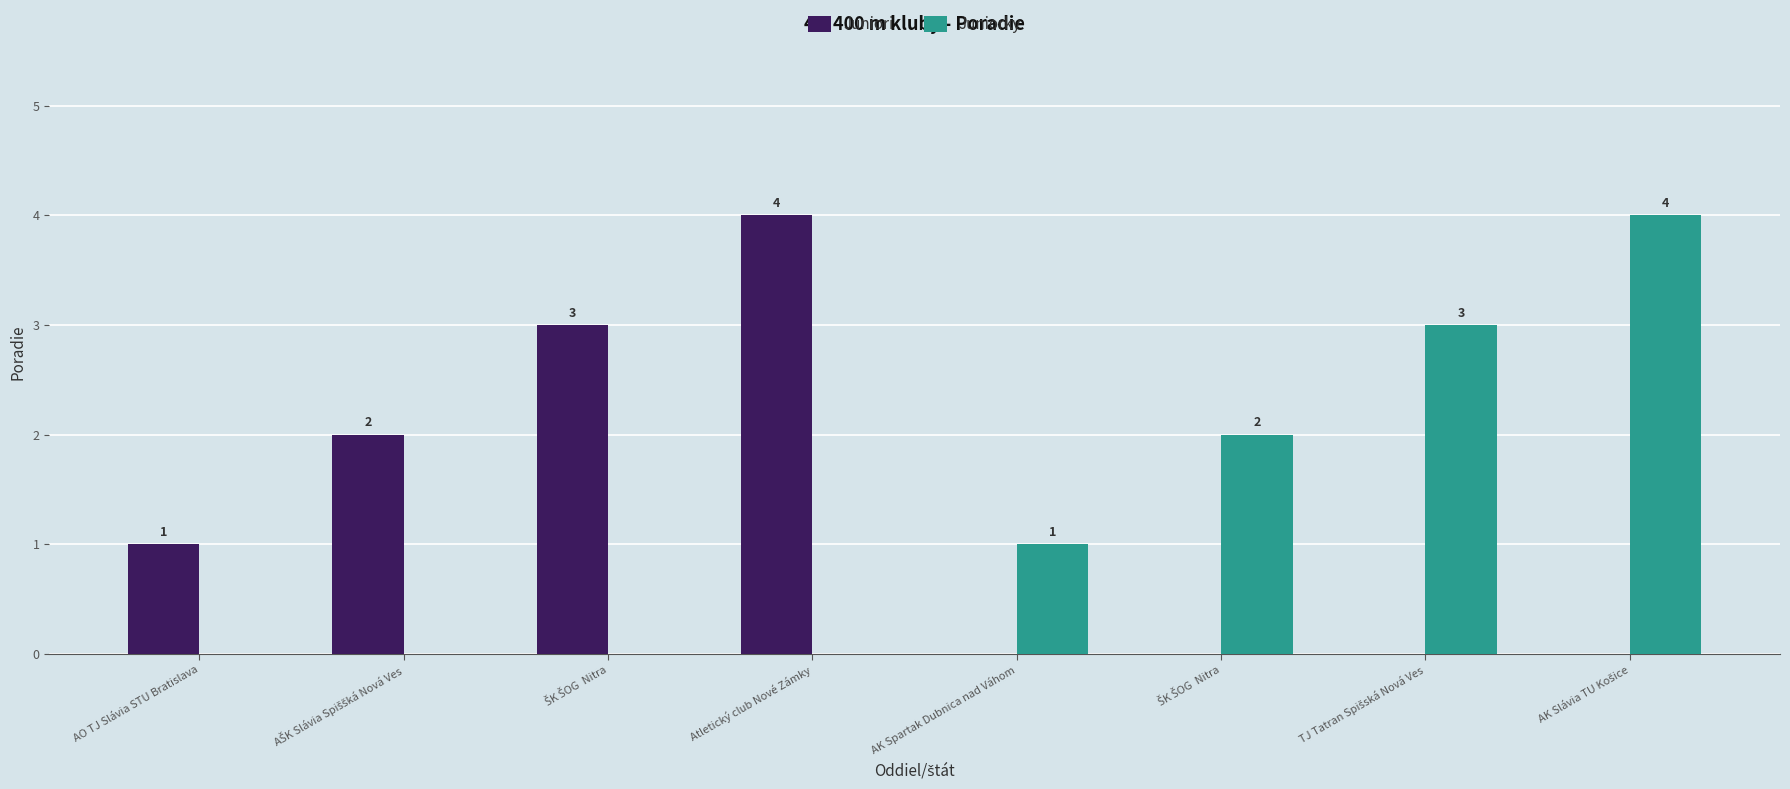

How many positive values does the Juniorky series have?

4